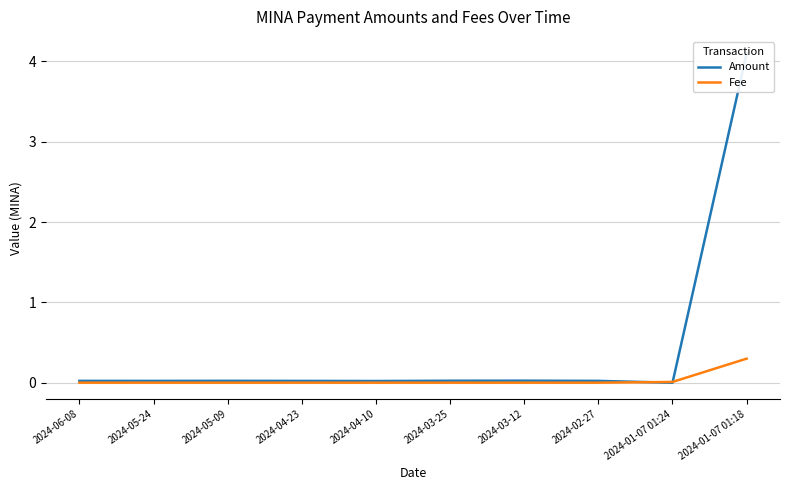

In Amount, how many points are higher than both neighbors (excluding endpoints)?

2